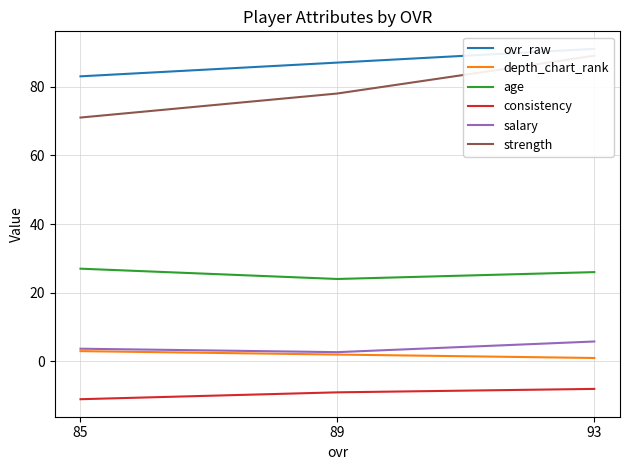

True or false: depth_chart_rank has a value of 0.7 at 89.

False